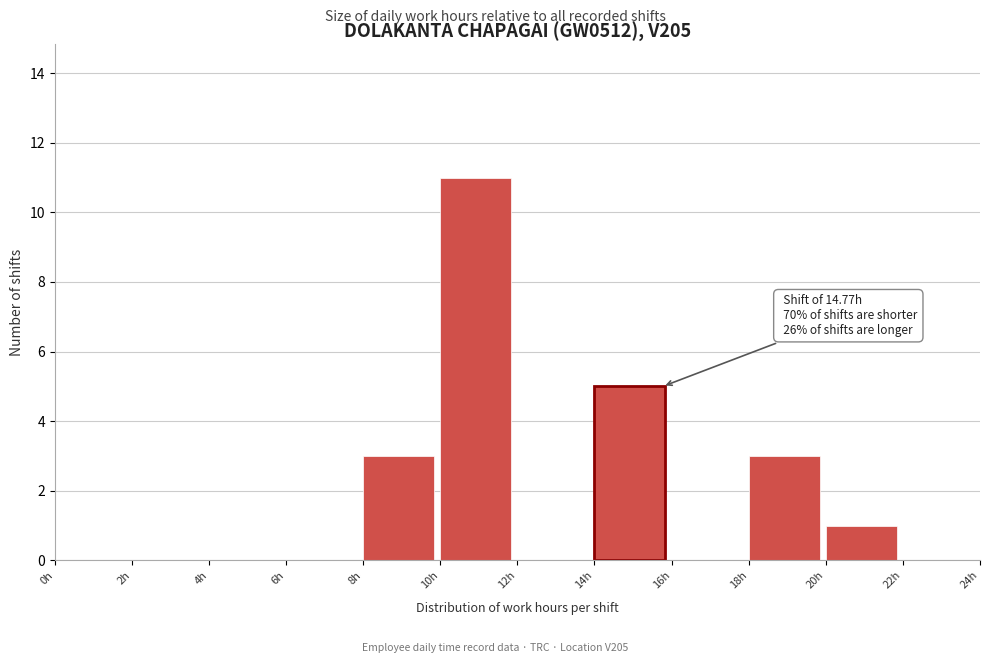

Over which range of the x-axis is the bar tallest?

10 to 12